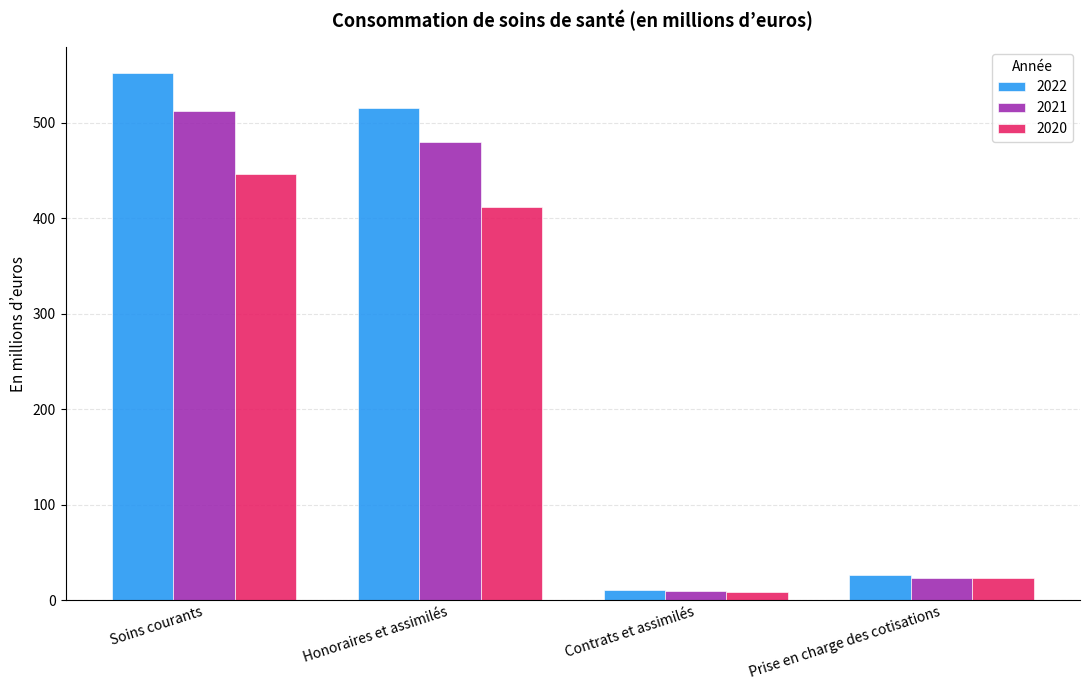

How many data points in 2022 are above 514?

2